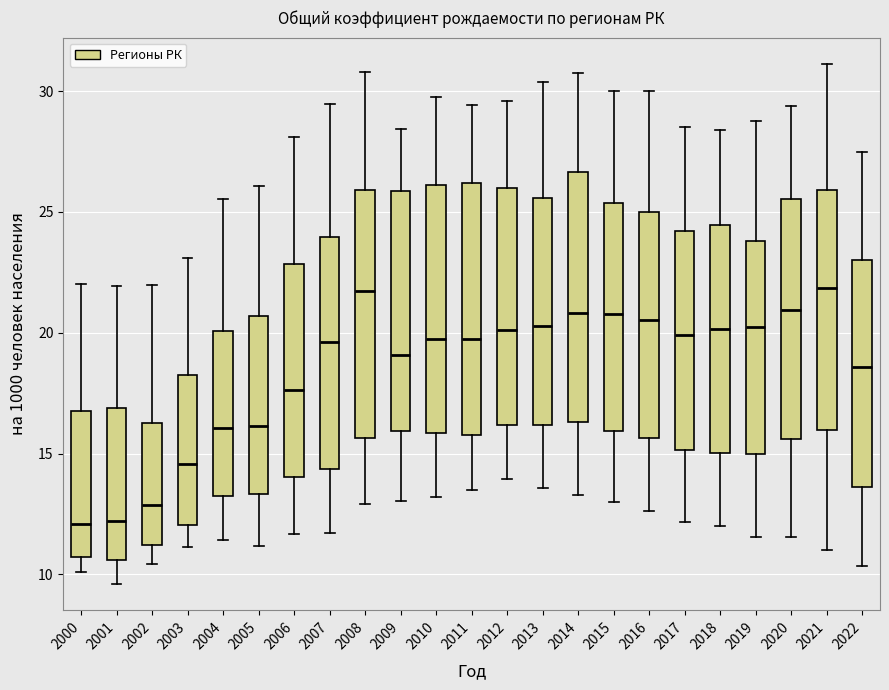

Reading left to right, read every box against the y-axis: the position of its median line, the range the box covers, and the ends of its whiskers. The values are not printed on the chart, so give them approximately, as read against the axis.

2000: median 12.0, box 10.5 to 17.0, whiskers 10.0 to 22.0
2001: median 12.0, box 10.5 to 17.0, whiskers 9.5 to 22.0
2002: median 13.0, box 11.0 to 16.5, whiskers 10.5 to 22.0
2003: median 14.5, box 12.0 to 18.5, whiskers 11.0 to 23.0
2004: median 16.0, box 13.0 to 20.0, whiskers 11.5 to 25.5
2005: median 16.0, box 13.5 to 20.5, whiskers 11.0 to 26.0
2006: median 17.5, box 14.0 to 23.0, whiskers 11.5 to 28.0
2007: median 19.5, box 14.5 to 24.0, whiskers 11.5 to 29.5
2008: median 21.5, box 15.5 to 26.0, whiskers 13.0 to 31.0
2009: median 19.0, box 16.0 to 26.0, whiskers 13.0 to 28.5
2010: median 19.5, box 16.0 to 26.0, whiskers 13.0 to 30.0
2011: median 19.5, box 16.0 to 26.0, whiskers 13.5 to 29.5
2012: median 20.0, box 16.0 to 26.0, whiskers 14.0 to 29.5
2013: median 20.5, box 16.0 to 25.5, whiskers 13.5 to 30.5
2014: median 21.0, box 16.5 to 26.5, whiskers 13.5 to 31.0
2015: median 21.0, box 16.0 to 25.5, whiskers 13.0 to 30.0
2016: median 20.5, box 15.5 to 25.0, whiskers 12.5 to 30.0
2017: median 20.0, box 15.0 to 24.0, whiskers 12.0 to 28.5
2018: median 20.0, box 15.0 to 24.5, whiskers 12.0 to 28.5
2019: median 20.5, box 15.0 to 24.0, whiskers 11.5 to 29.0
2020: median 21.0, box 15.5 to 25.5, whiskers 11.5 to 29.5
2021: median 22.0, box 16.0 to 26.0, whiskers 11.0 to 31.0
2022: median 18.5, box 13.5 to 23.0, whiskers 10.5 to 27.5